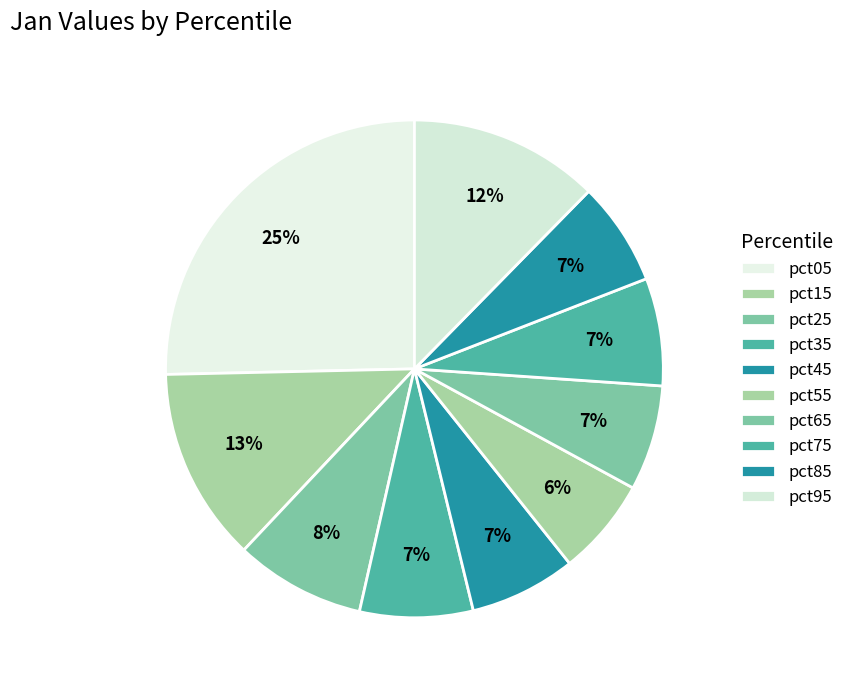

Count the number of slices in the pie.

10